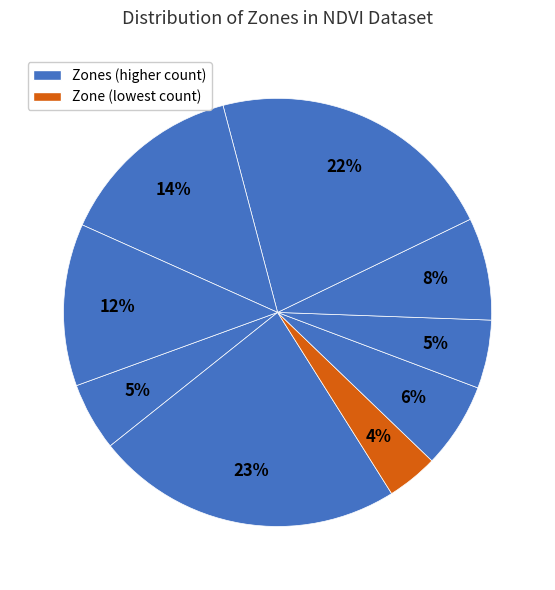

Is there a majority slice in this chart?

No